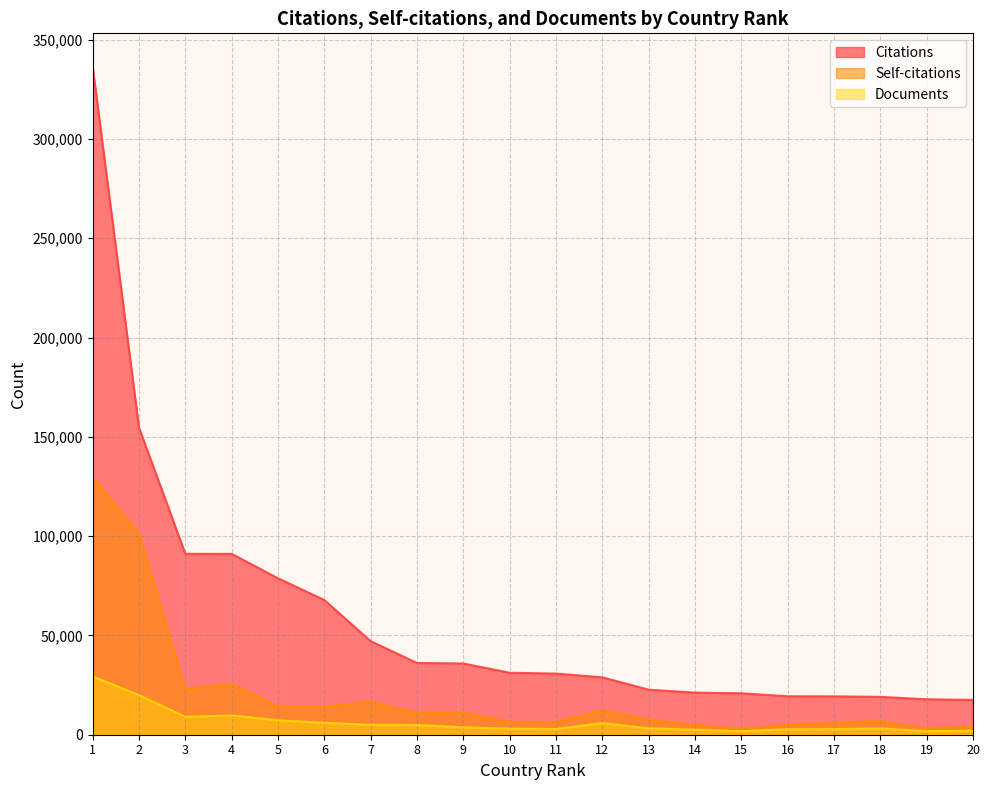

How many values in the Citations series are below 31218?

10